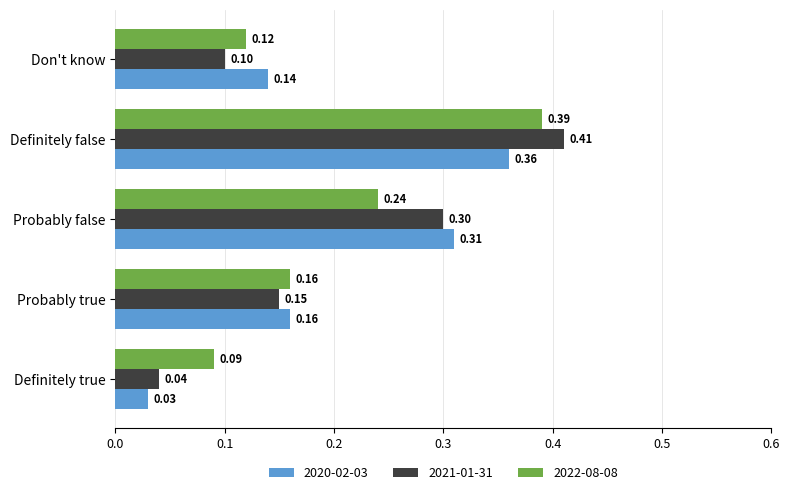

Rank the categories by 2022-08-08 value from highest to lowest.

Definitely false, Probably false, Probably true, Don't know, Definitely true